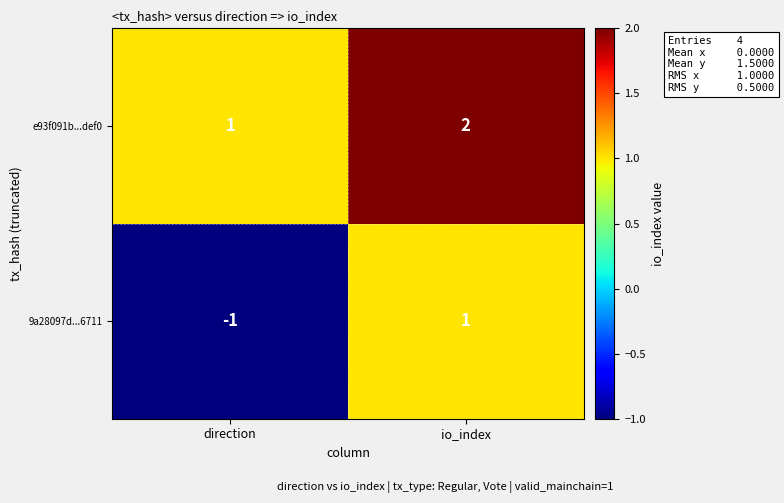

Which category has the highest value in the e93f091b...def0 series?

io_index